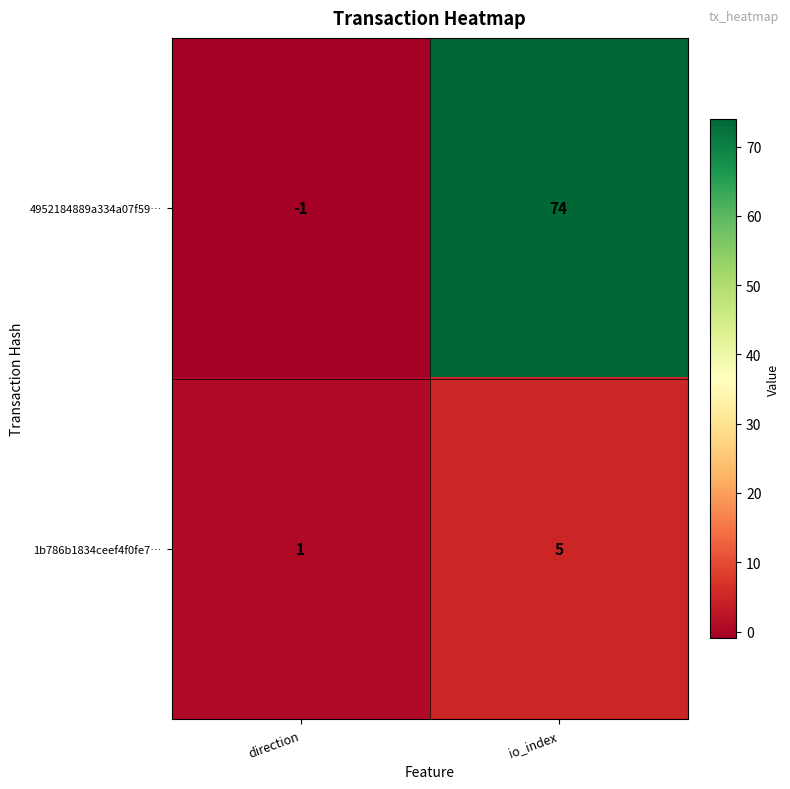

What is the greatest value displayed?

74